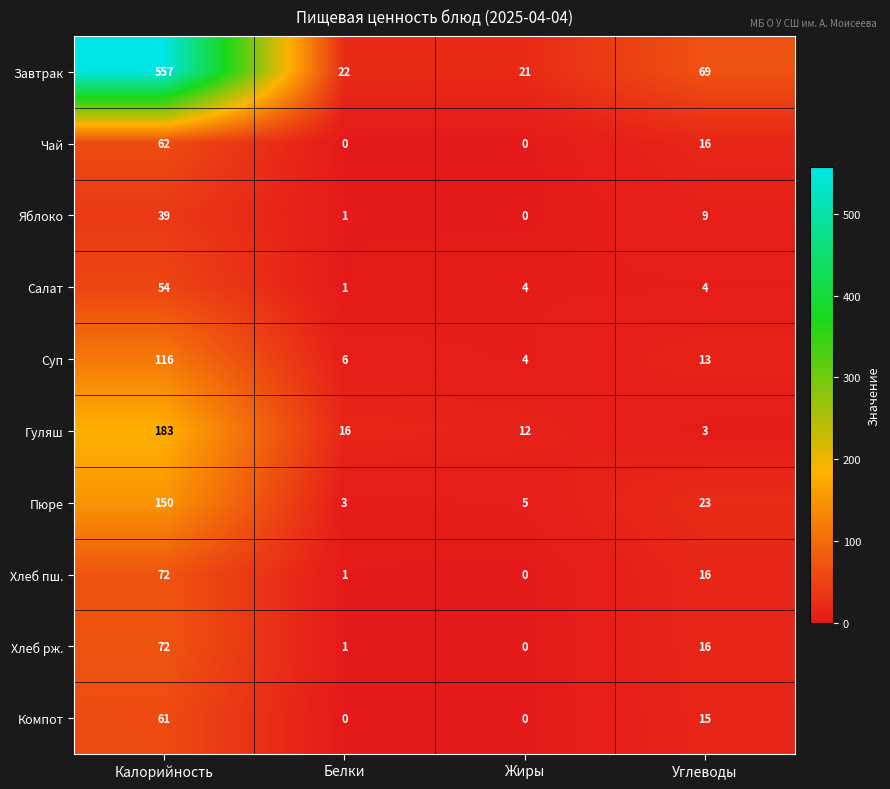

Is it true that Суп equals 13 at Углеводы?

True